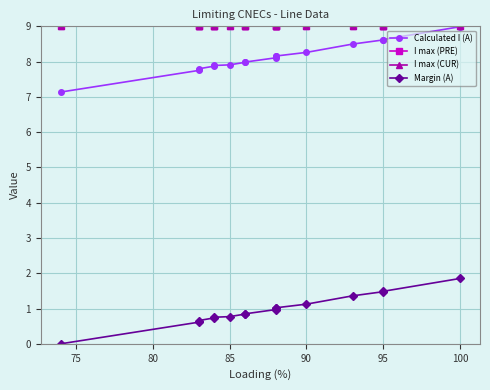

The value of I max (CUR) at 90 is 9.0. True or false?

True